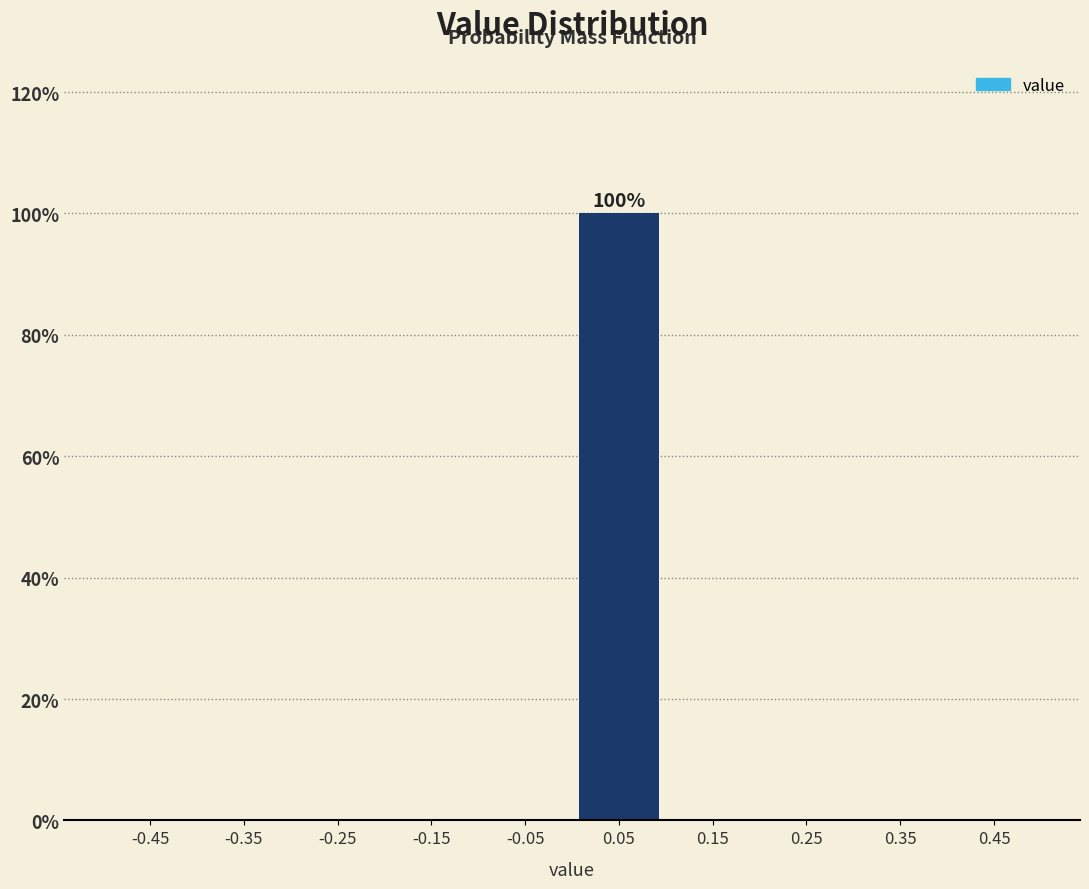

Which range on the x-axis has the tallest bar?

0.0 to 0.1